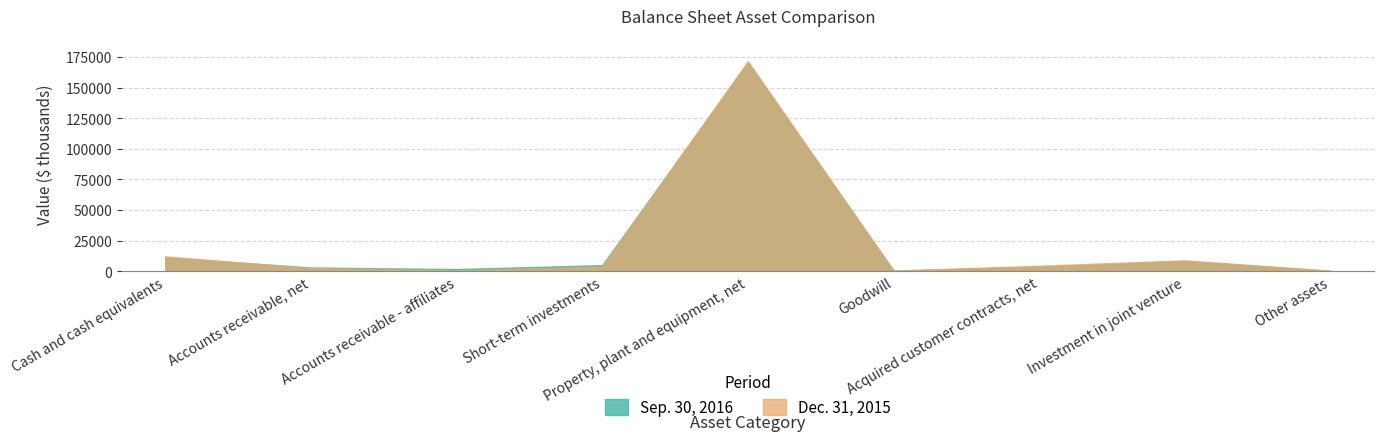

Is it true that Dec. 31, 2015 equals 171488 at Property, plant and equipment, net?

True